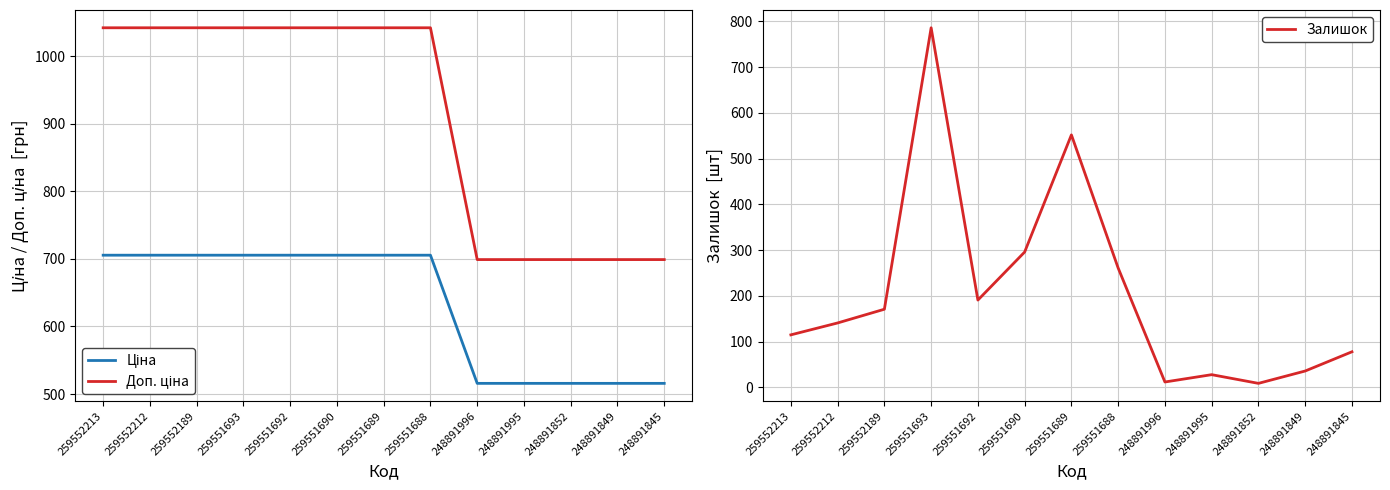

List the series in order of their peak value, highest first.

Доп. ціна, Залишок, Ціна